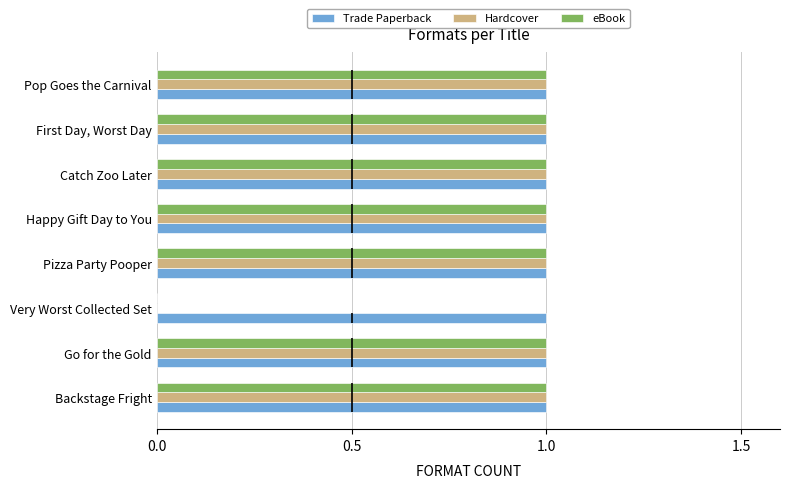

True or false: Trade Paperback has a value of 1 at Pizza Party Pooper.

True